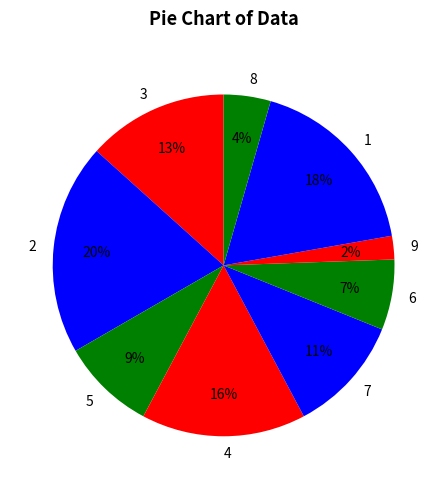

Which has a higher value, 4 or 5?

4